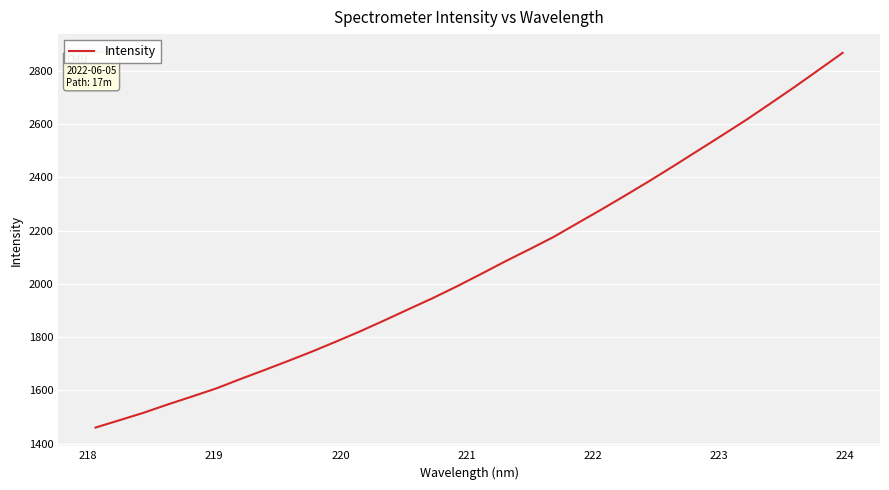

What is the sum of all values?

66149.4